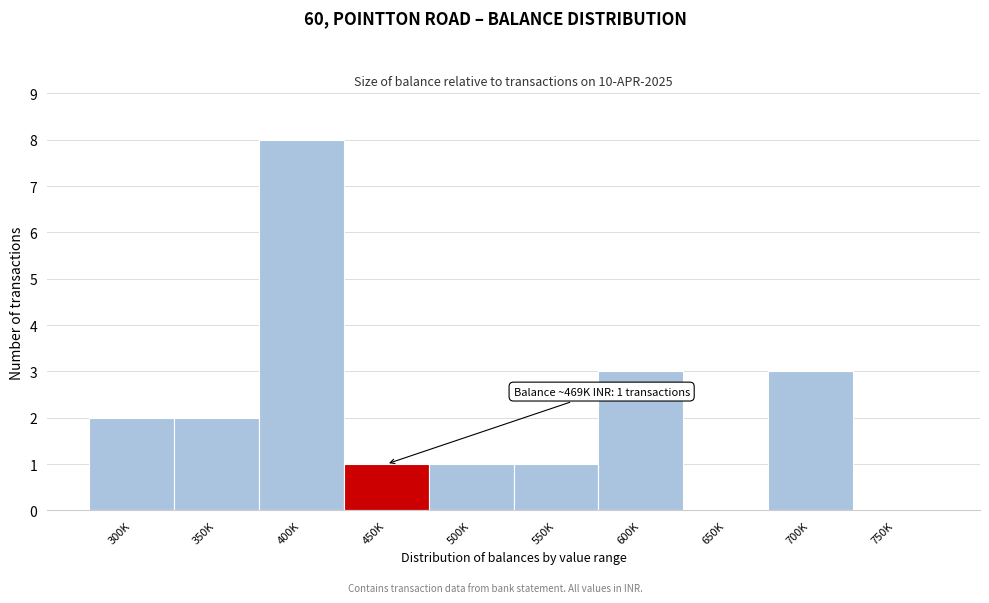

Reading left to right, extract all data points from this chart.

300K=2	350K=2	400K=8	450K=1	500K=1	550K=1	600K=3	650K=0	700K=3	750K=0